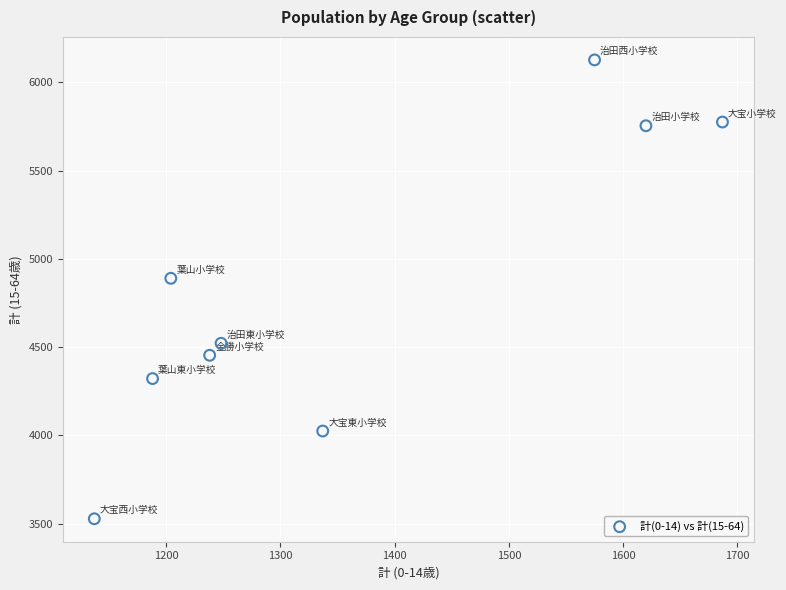

What is the average X value?

1359